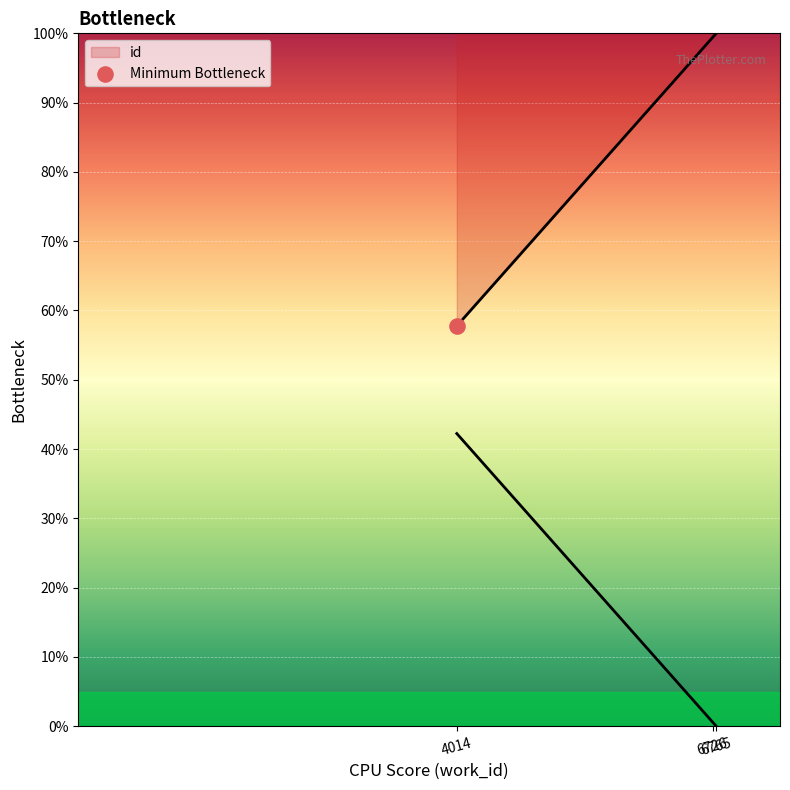

Which has a higher value, 4014 or 6726?

6726